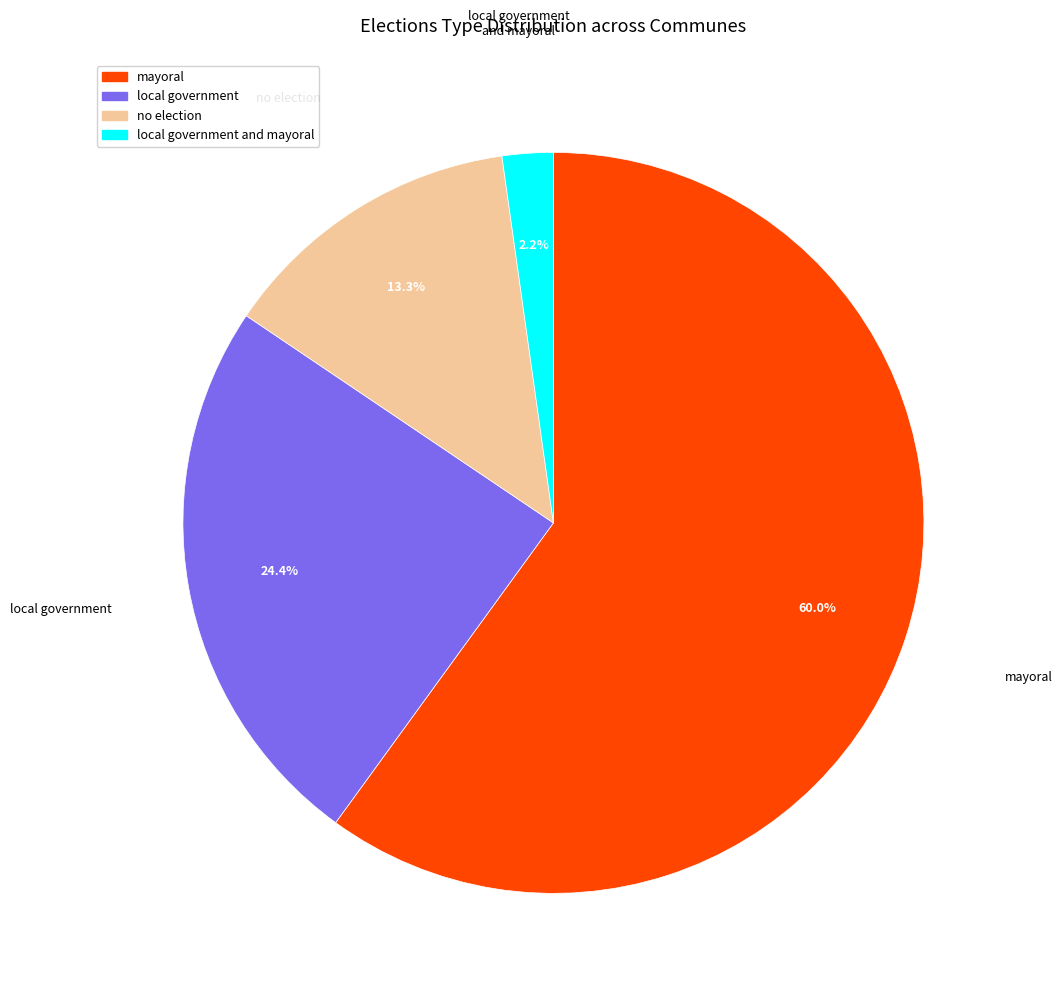

Count the number of slices in the pie.

4